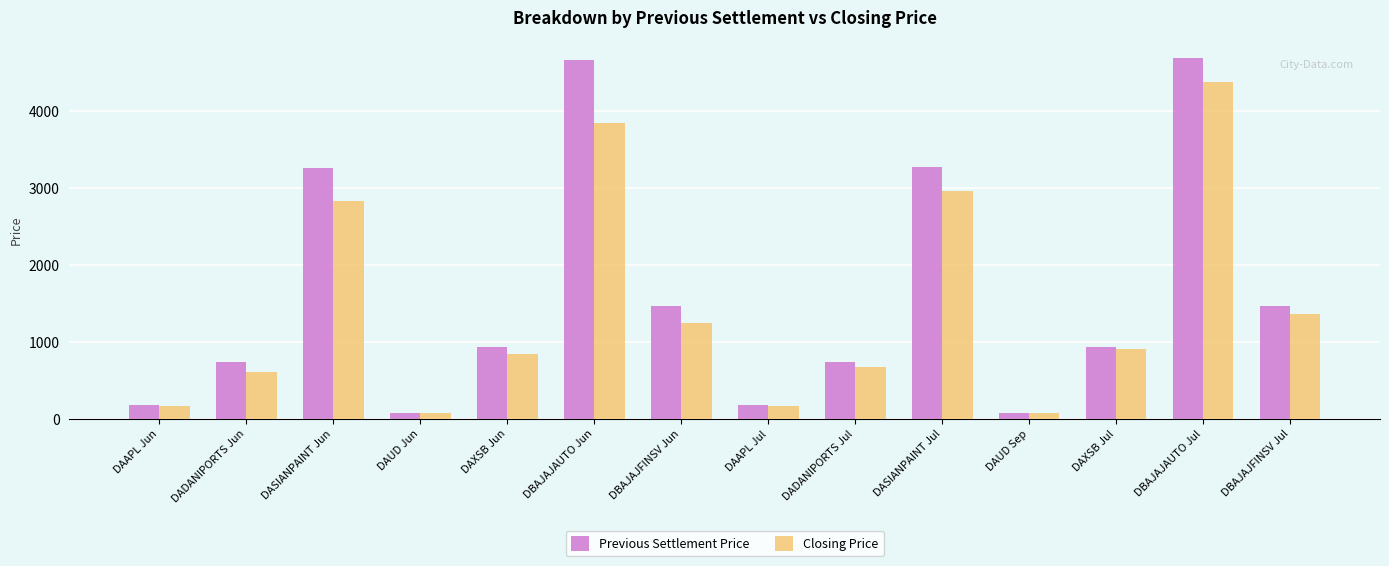

Rank the series by their maximum value, from highest to lowest.

Previous Settlement Price, Closing Price